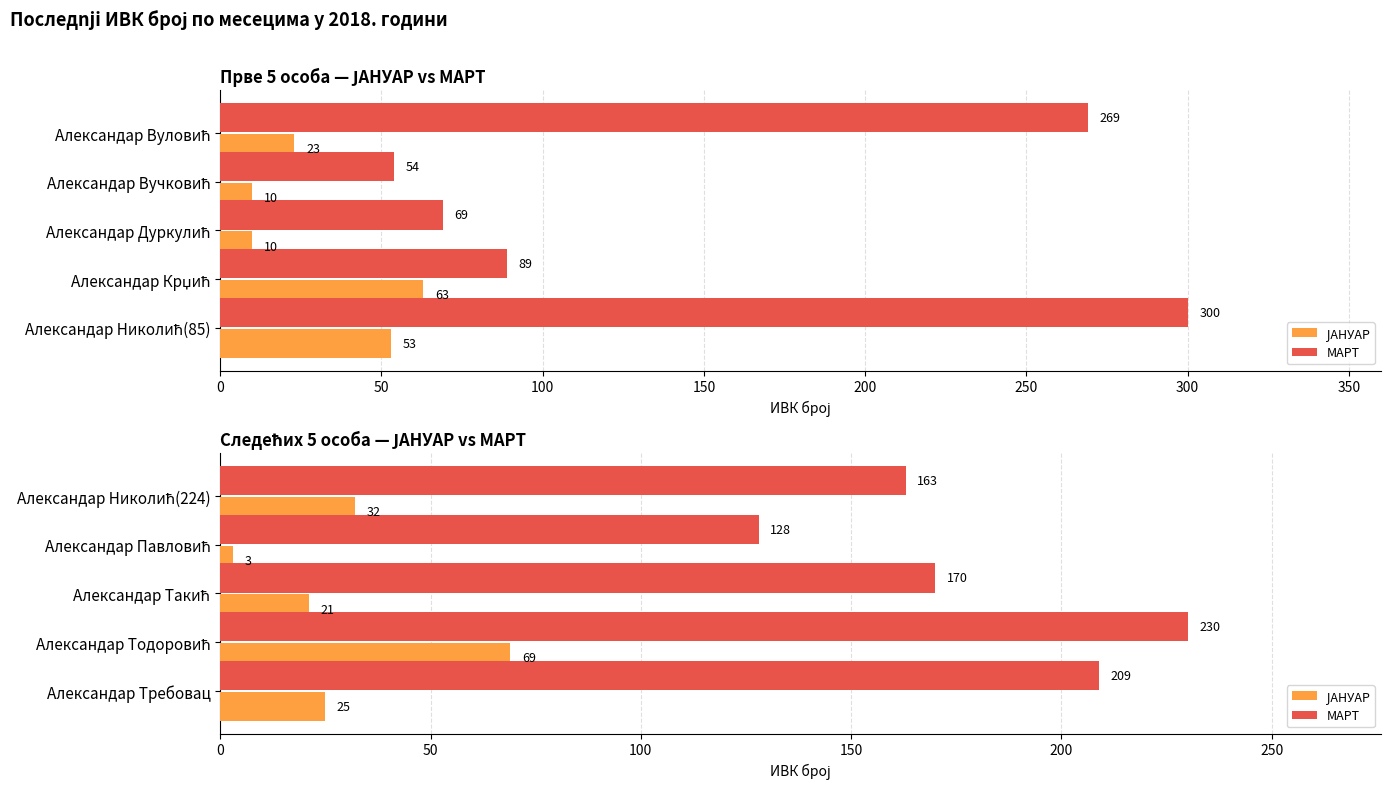

Which series has the largest total across all categories?

МАРТ